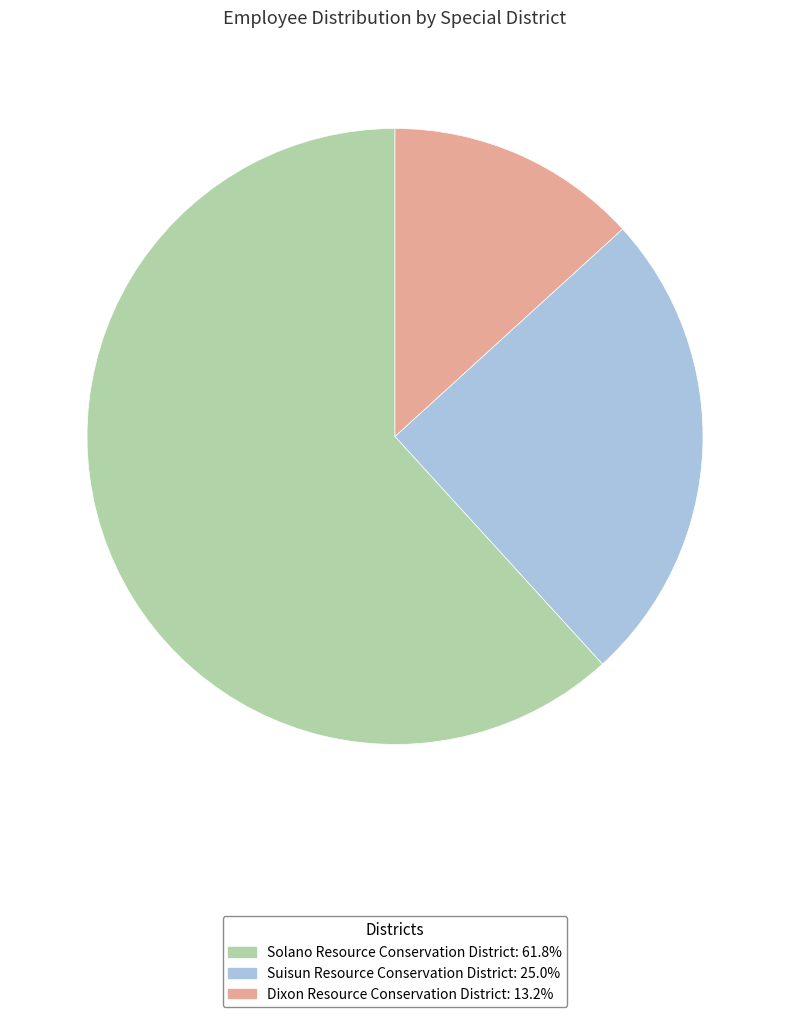

Approximately how many times larger is the value at Suisun Resource Conservation District compared to Dixon Resource Conservation District?

1.9